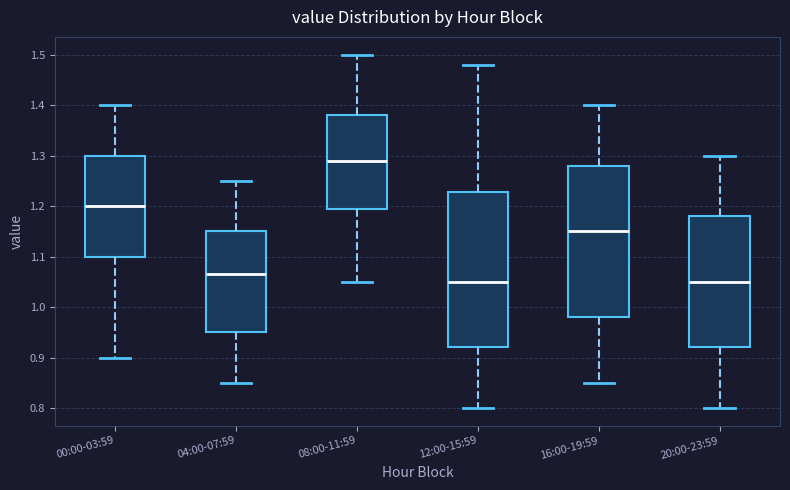

Reading left to right, transcribe this box plot: for each box, give where its median line is, the range the box spans, and where its two whiskers end, as read against the y-axis. The values are not printed on the chart, so give them approximately, as read against the axis.

00:00-03:59: median 1.20, box 1.10 to 1.30, whiskers 0.90 to 1.40
04:00-07:59: median 1.07, box 0.95 to 1.15, whiskers 0.85 to 1.25
08:00-11:59: median 1.29, box 1.20 to 1.38, whiskers 1.05 to 1.50
12:00-15:59: median 1.05, box 0.92 to 1.23, whiskers 0.80 to 1.48
16:00-19:59: median 1.15, box 0.98 to 1.28, whiskers 0.85 to 1.40
20:00-23:59: median 1.05, box 0.92 to 1.18, whiskers 0.80 to 1.30